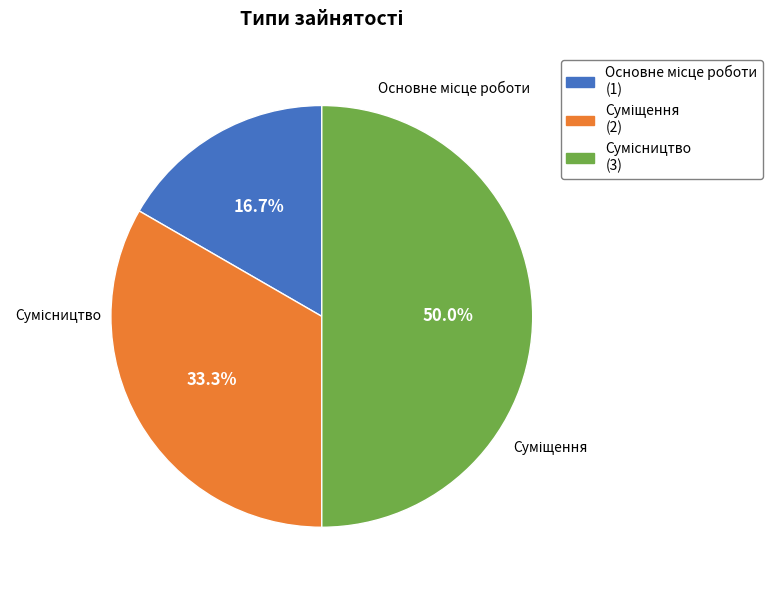

What is the smallest slice in the pie chart?

Основне місце роботи